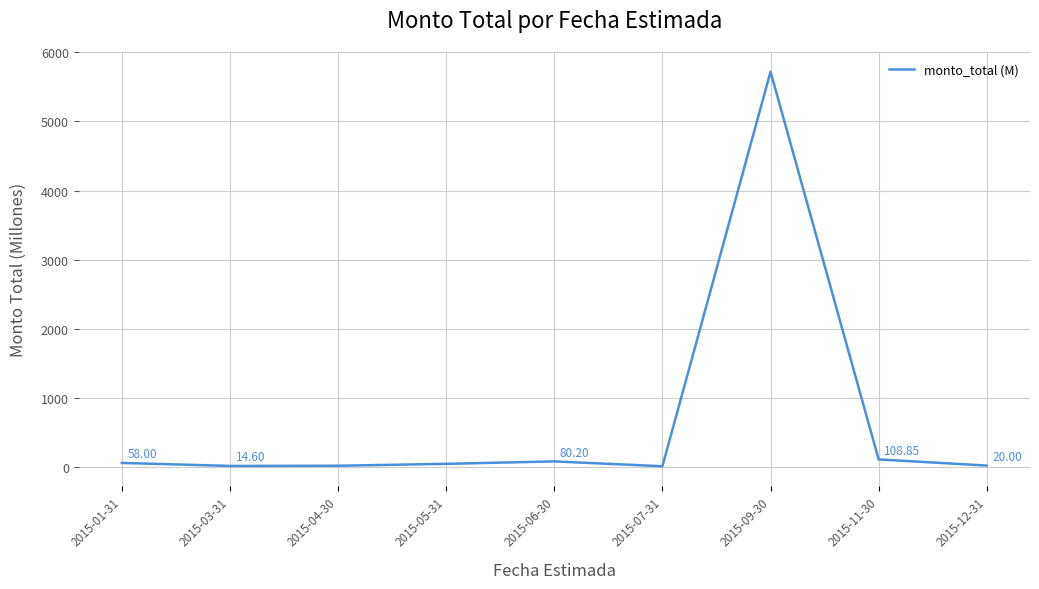

Rank the categories by value from lowest to highest.

2015-07-31, 2015-03-31, 2015-04-30, 2015-12-31, 2015-05-31, 2015-01-31, 2015-06-30, 2015-11-30, 2015-09-30